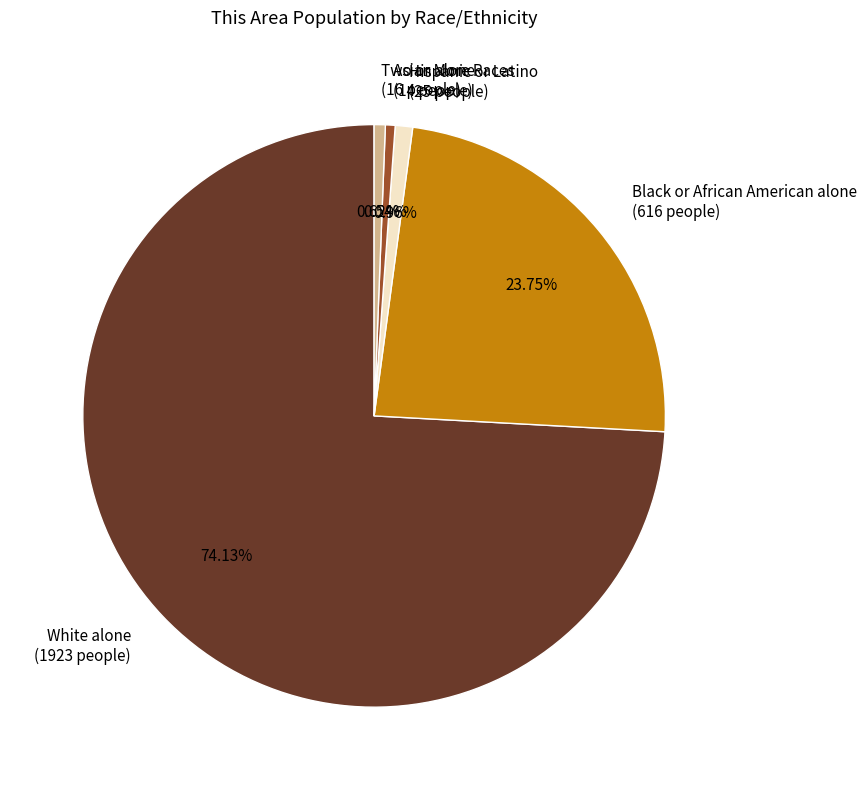

Is there a majority slice in this chart?

Yes